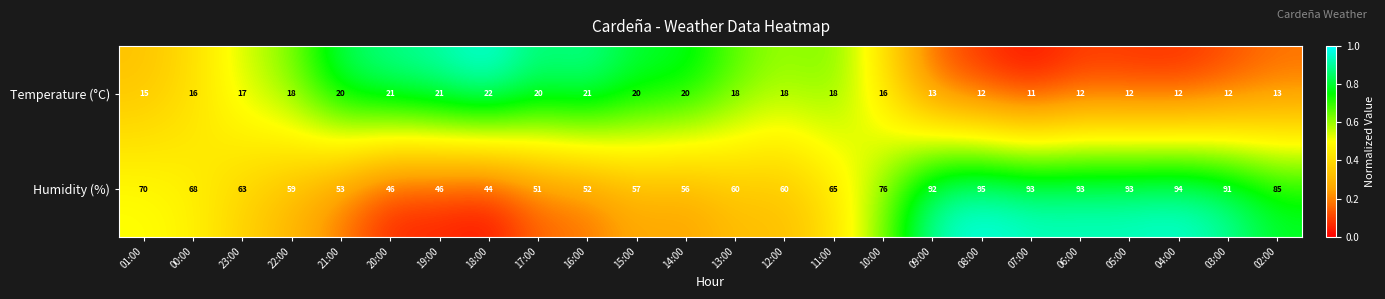

What is the total value across all series at 21:00?

73